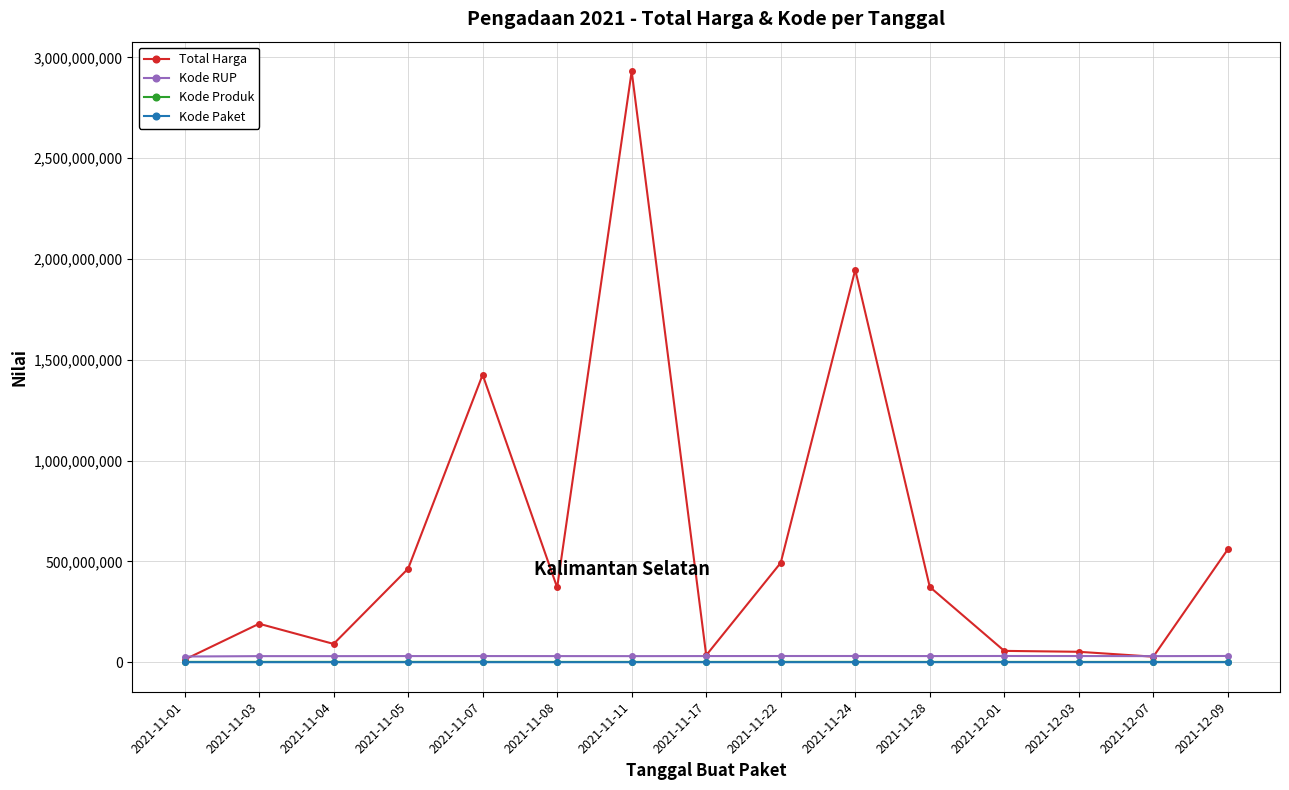

Which series changed the most between 2021-12-03 and 2021-12-09?

Total Harga